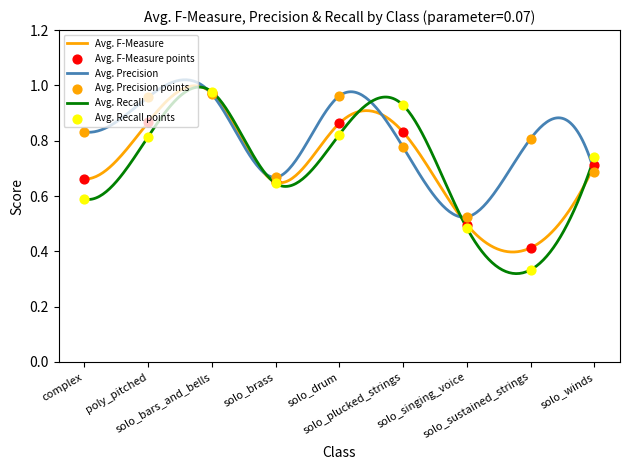

Which series reaches the minimum Y coordinate?

Avg. Recall